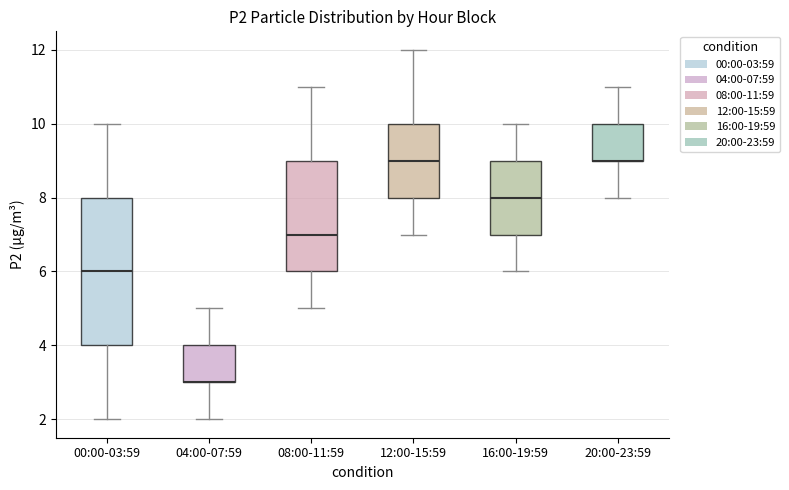

Where does the upper whisker of the box for 04:00-07:59 end on the y-axis? The values are not printed on the chart, so give them approximately, as read against the axis.

5